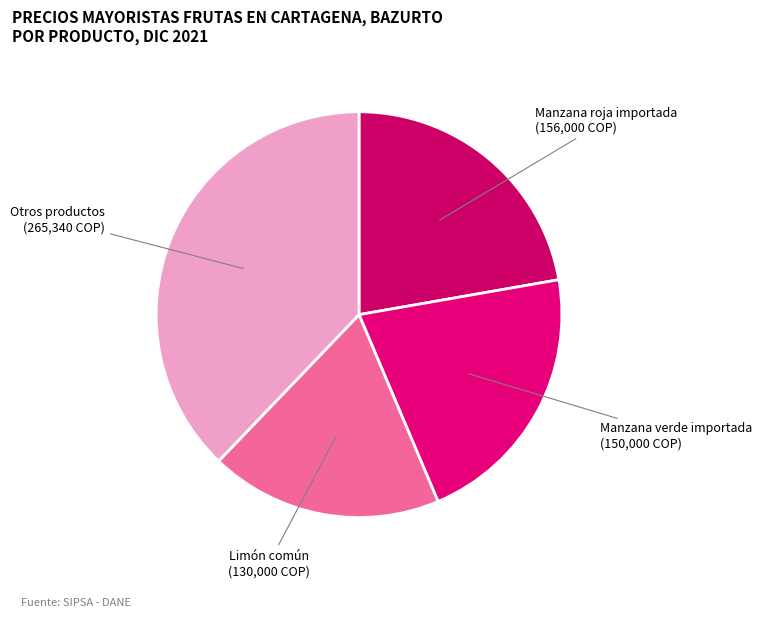

Combined, do Otros productos (265,340 COP) and Manzana roja importada (156,000 COP) account for over 50%?

Yes